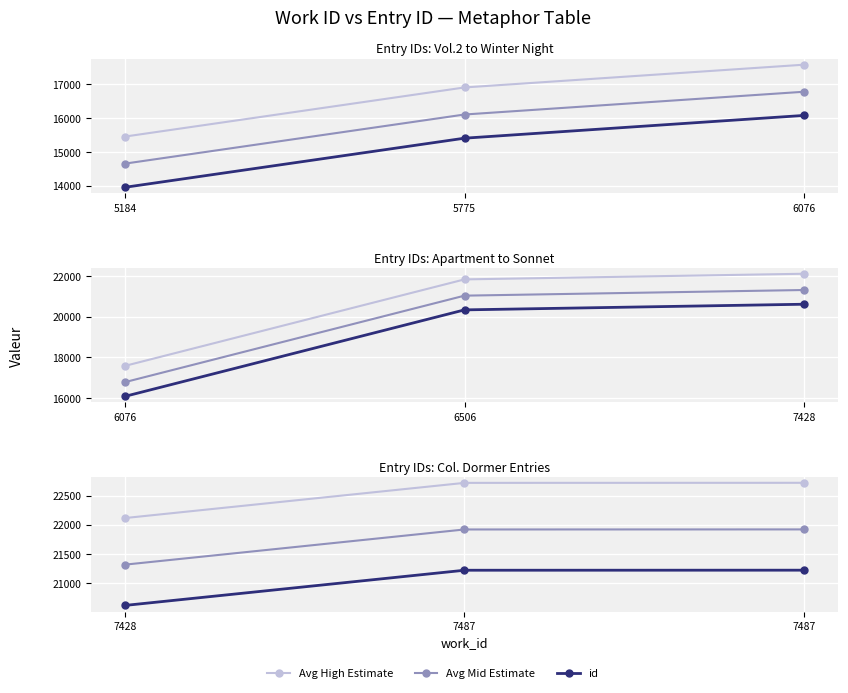

What is the greatest value displayed?

22724